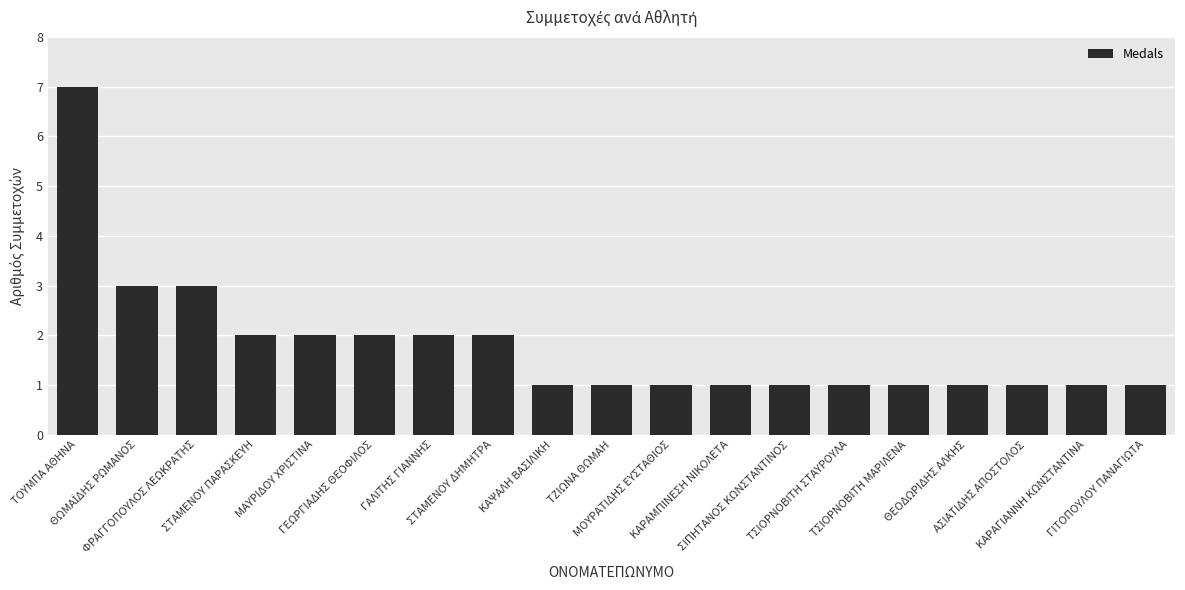

What is the value of the 11th bar from the left?

1